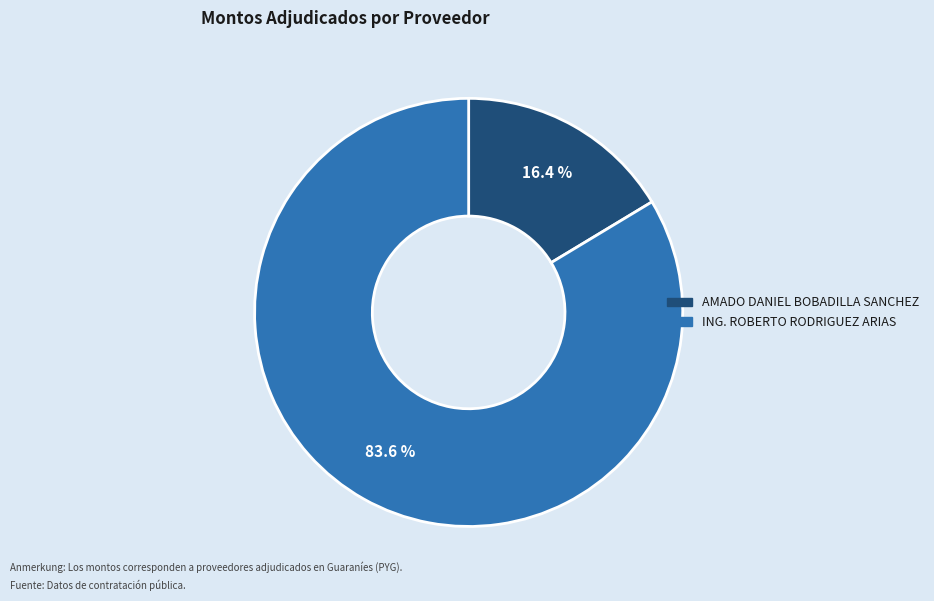

Is there any slice that represents more than half of the pie?

Yes